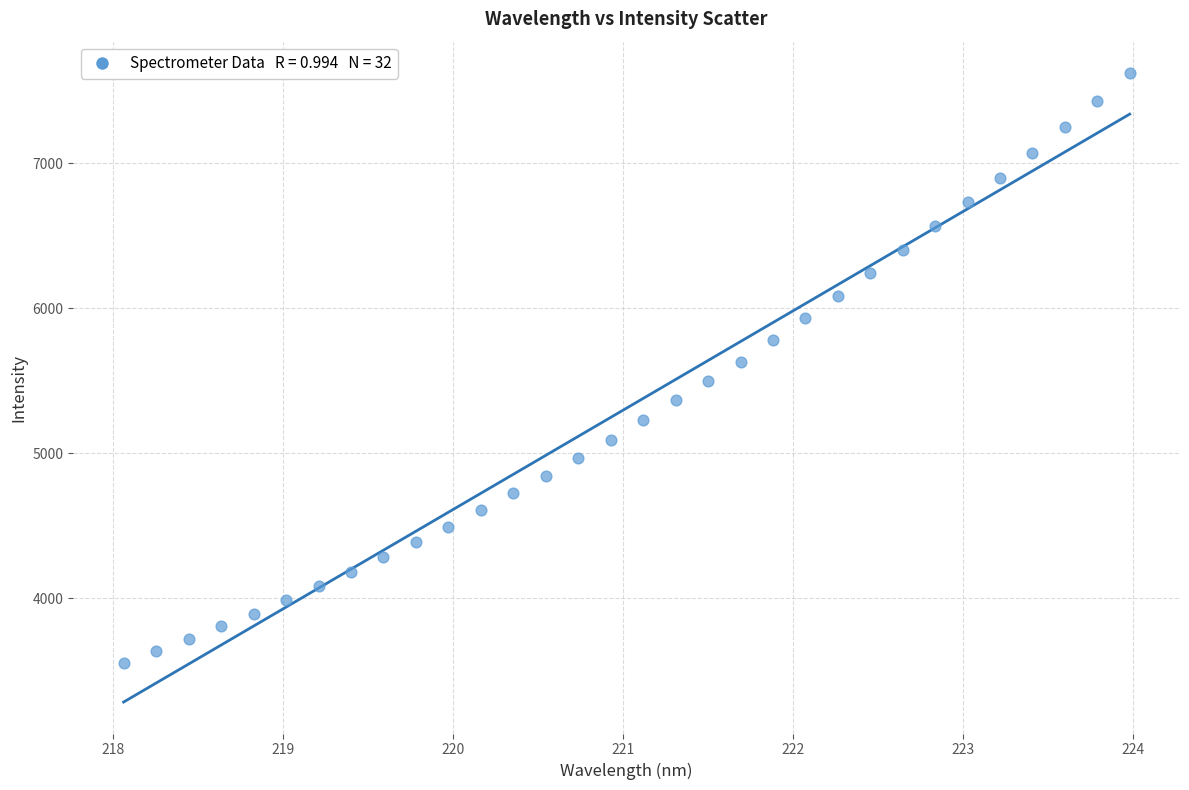

What is the range of Y values (max minus min)?

4068.9